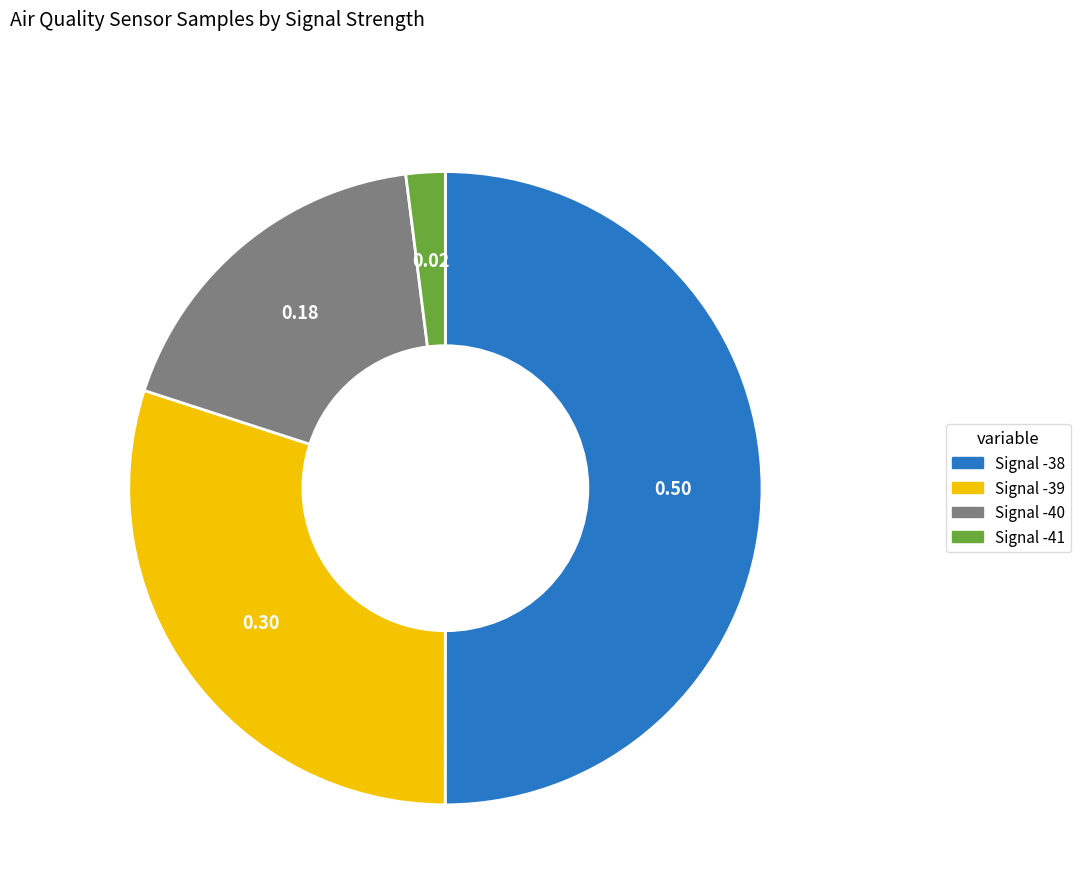

What is the ratio of the value at Signal -39 to the value at Signal -40?

1.7